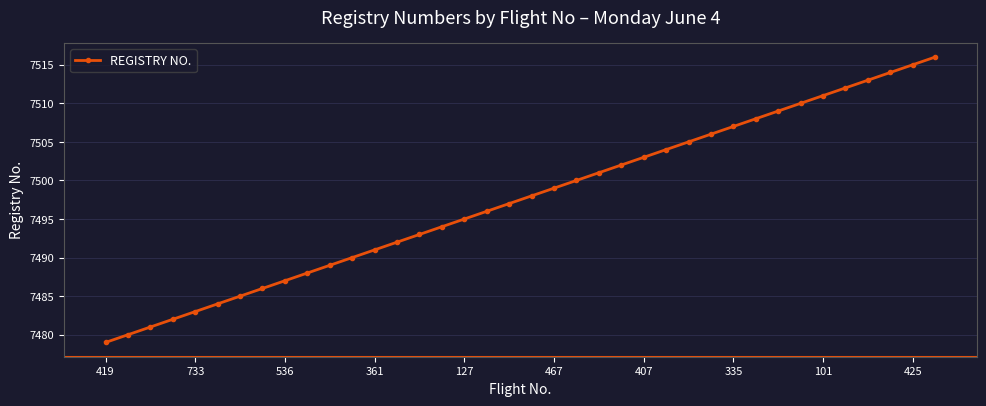

Reading right to left, list all the values displayed in this chart.

7516	7515	7514	7513	7512	7511	7510	7509	7508	7507	7506	7505	7504	7503	7502	7501	7500	7499	7498	7497	7496	7495	7494	7493	7492	7491	7490	7489	7488	7487	7486	7485	7484	7483	7482	7481	7480	7479